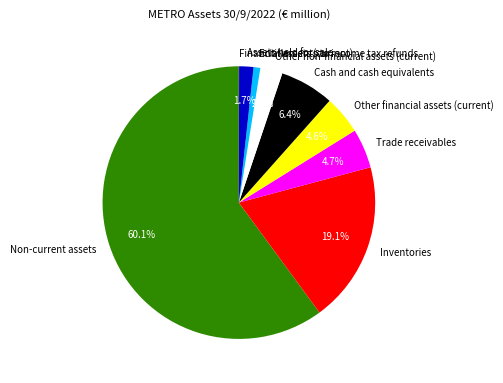

Which has a higher value, Cash and cash equivalents or Non-current assets?

Non-current assets